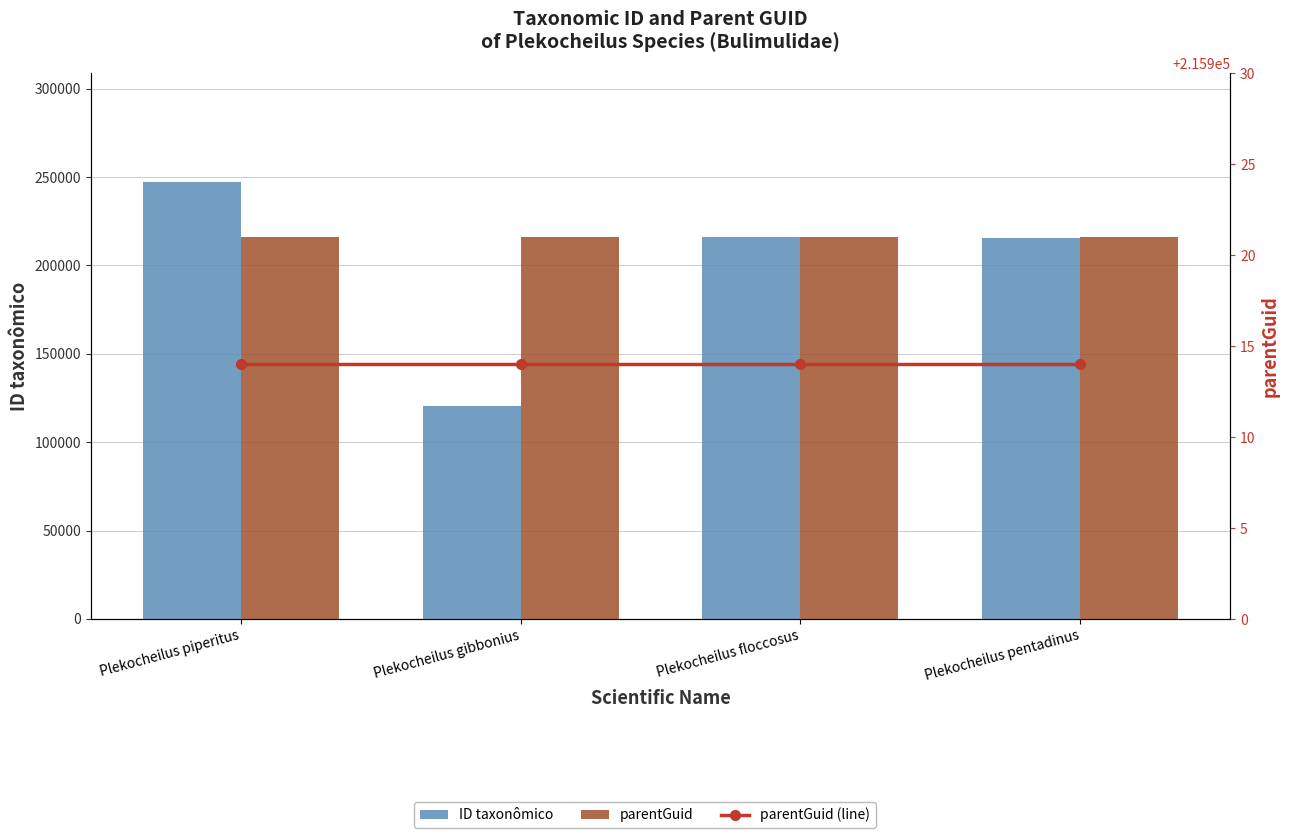

Count the number of data series in this chart.

3